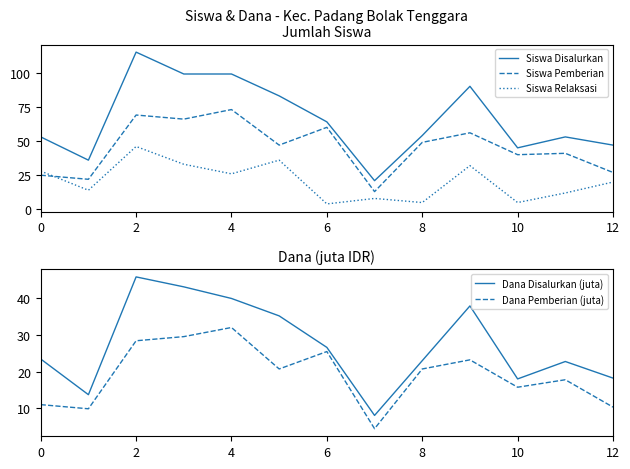

True or false: Dana Pemberian (juta) and Siswa Pemberian cross at least once.

False